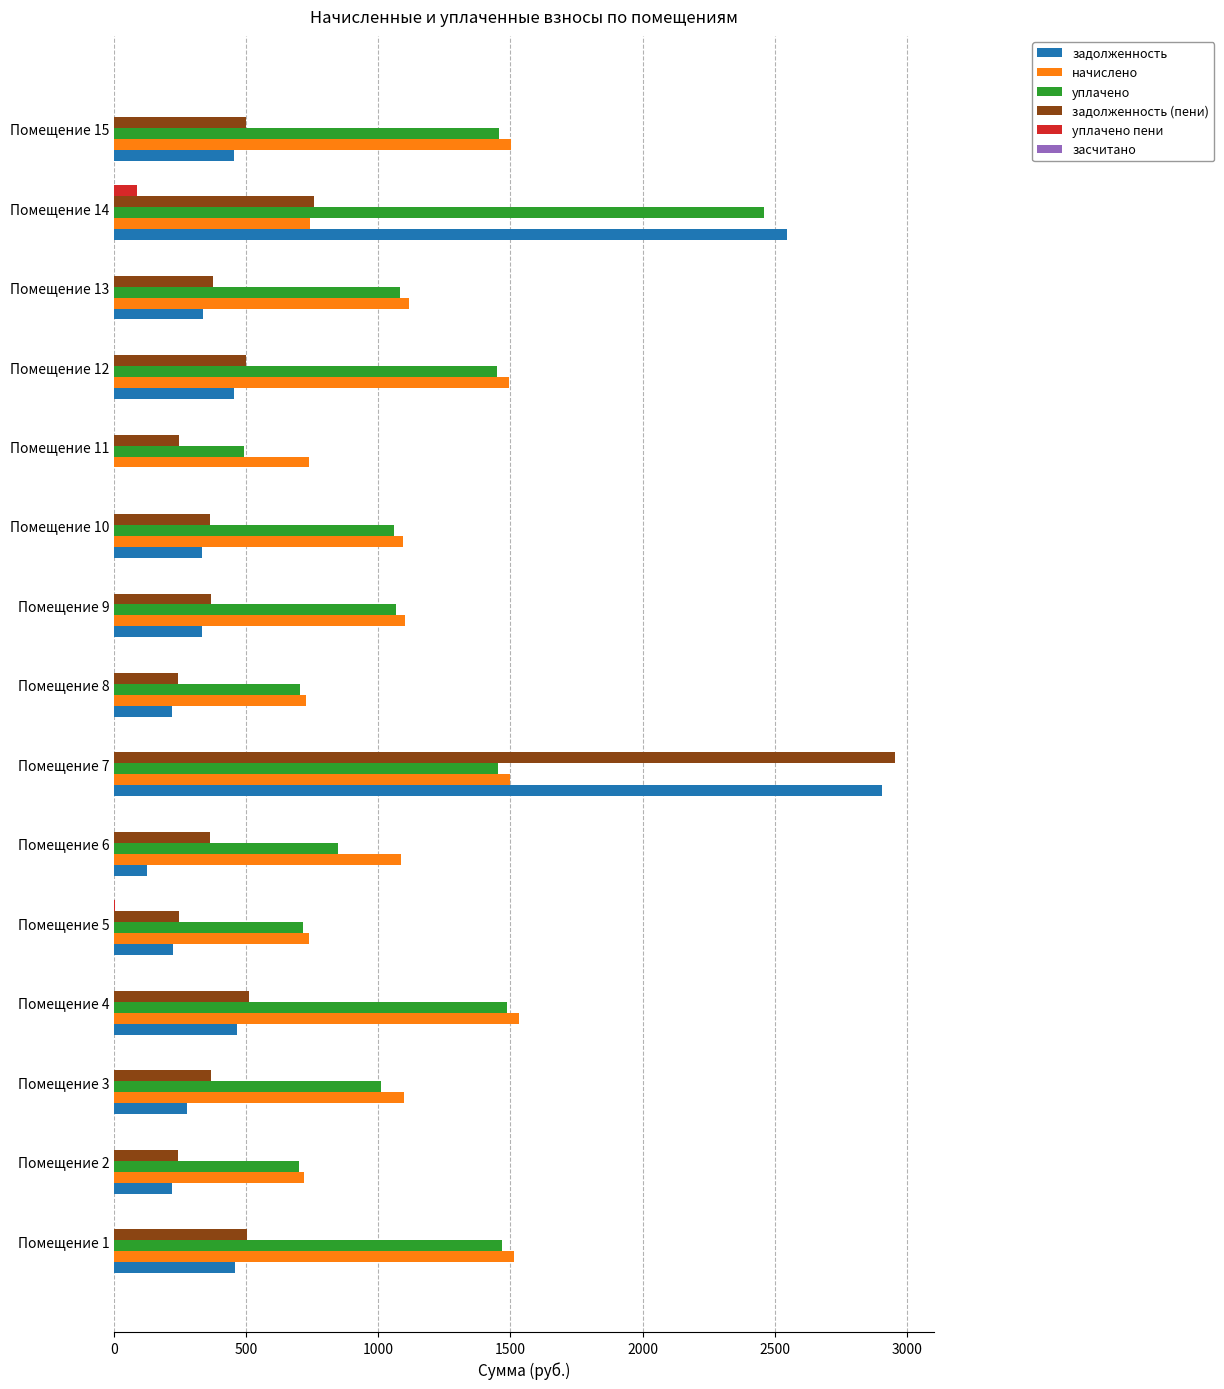

What is the greatest value displayed?

2954.1